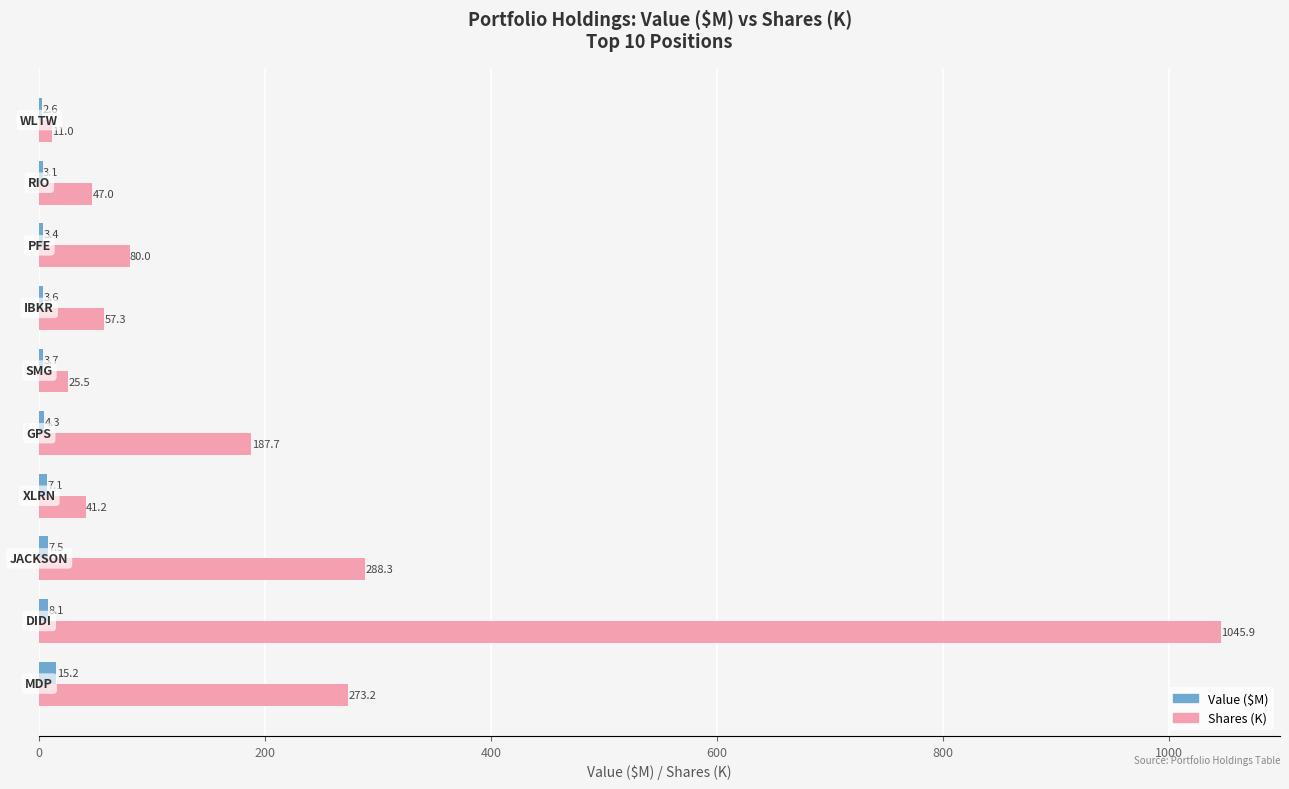

What is the sum of all Shares (K) values?

2057.1